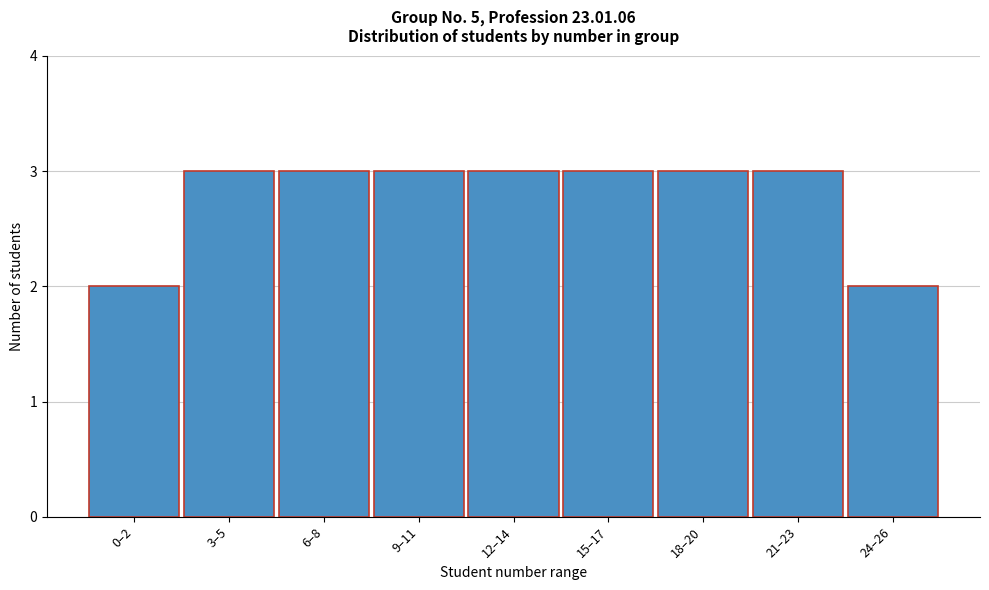

Reading left to right, extract all data points from this chart.

2	3	3	3	3	3	3	3	2